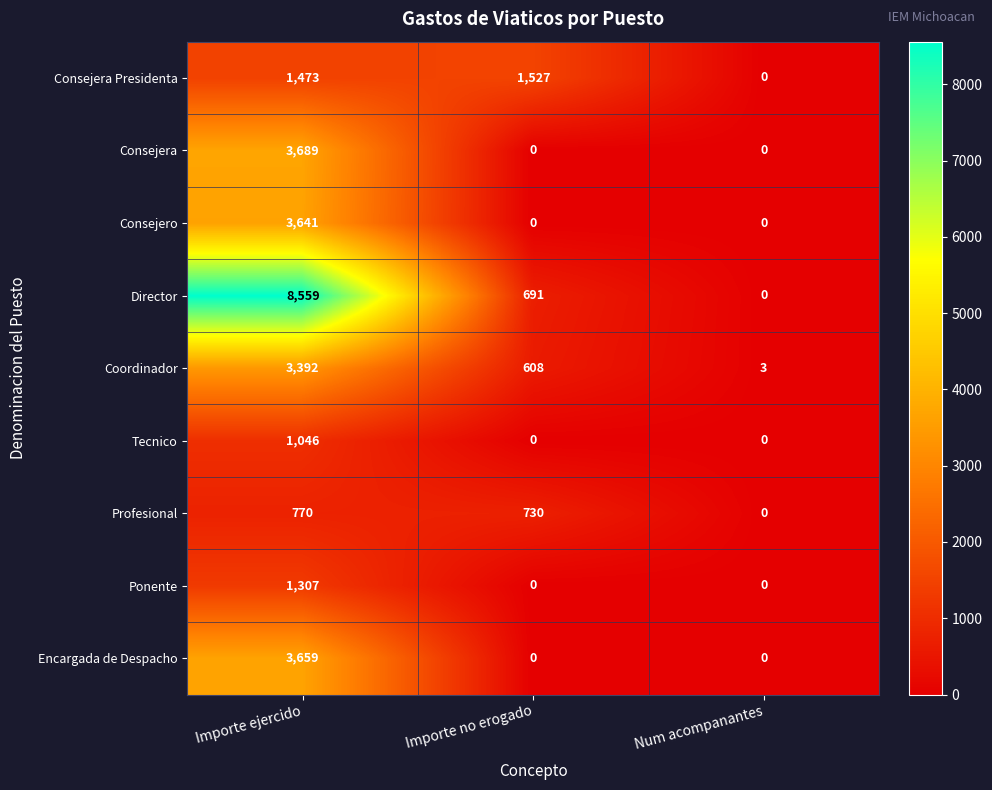

What is the sum of the Tecnico values at Importe ejercido and Num acompanantes?

1046